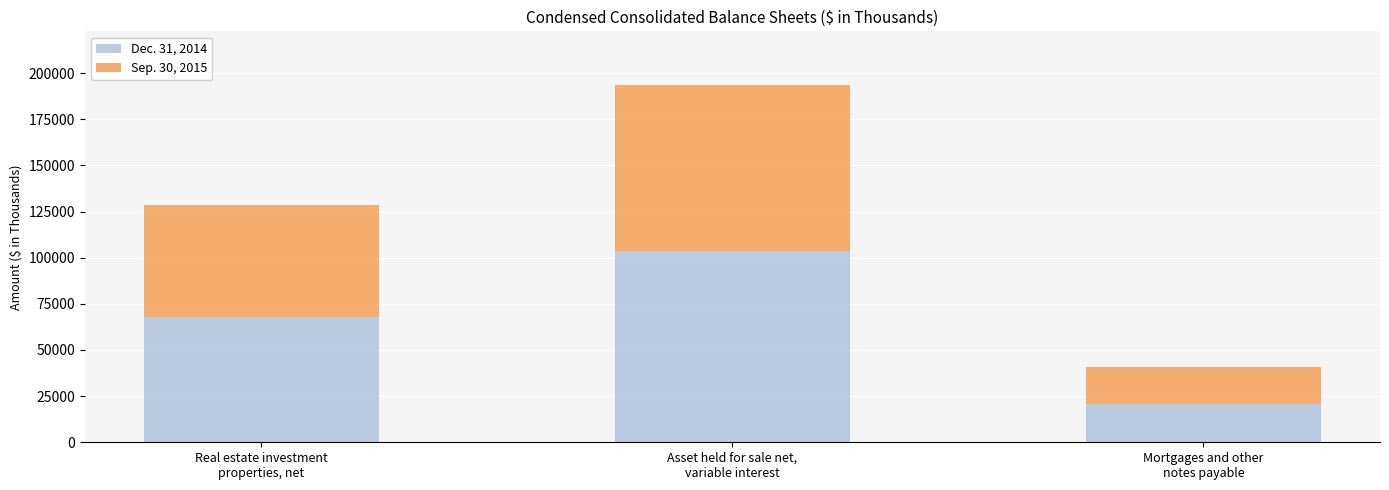

How many values in the Dec. 31, 2014 series are below 67789?

1